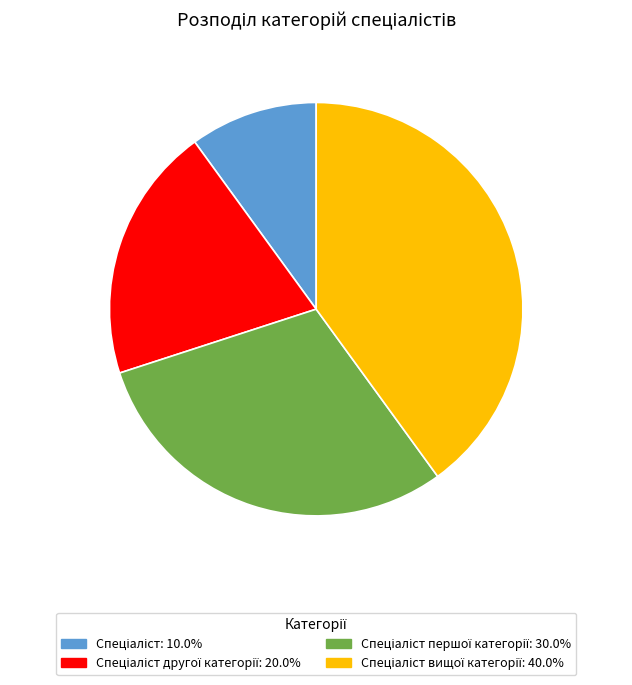

Is there a majority slice in this chart?

No